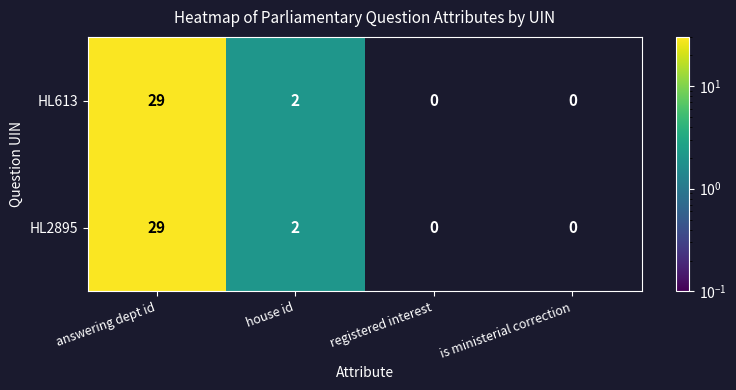

The HL613 series shows 29 at answering dept id. True or false?

True